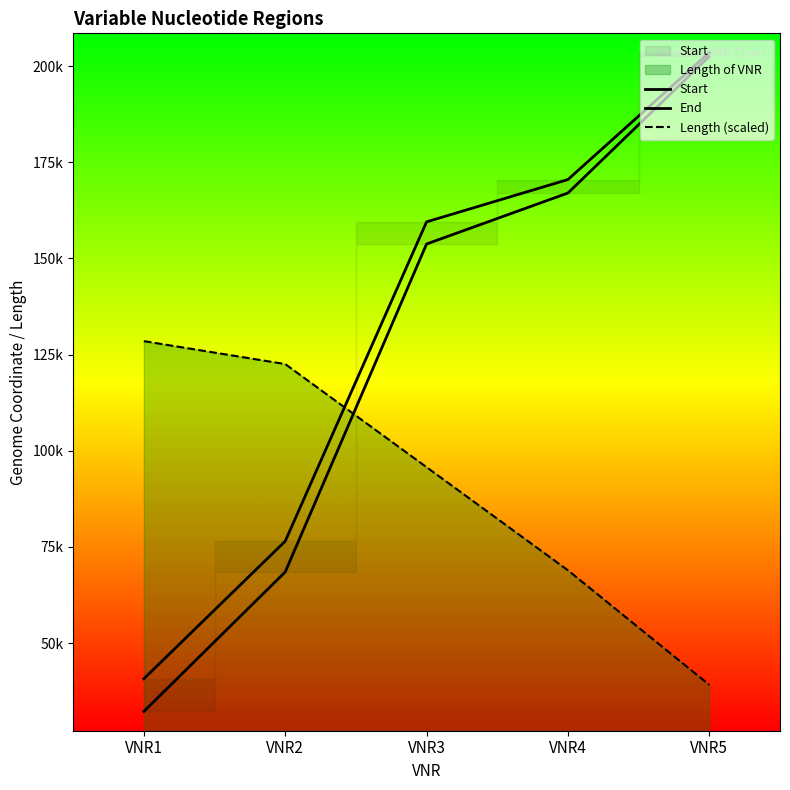

At which label does Length (scaled) first exceed 95743?

VNR1